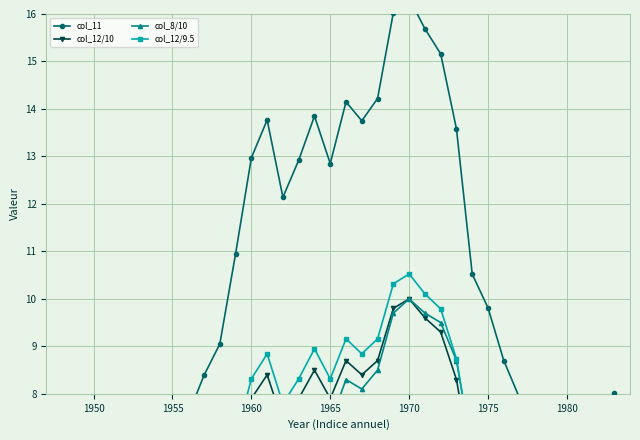

Which series has the widest spread of values?

col_11